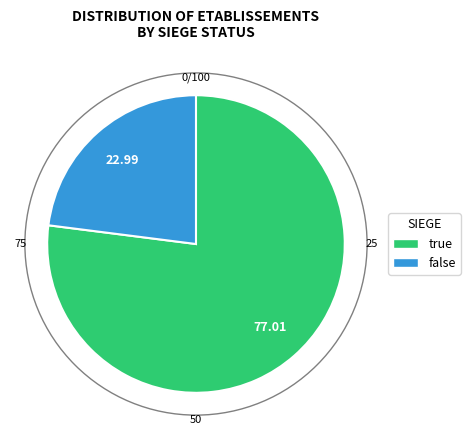

Rank the categories by value from highest to lowest.

true, false